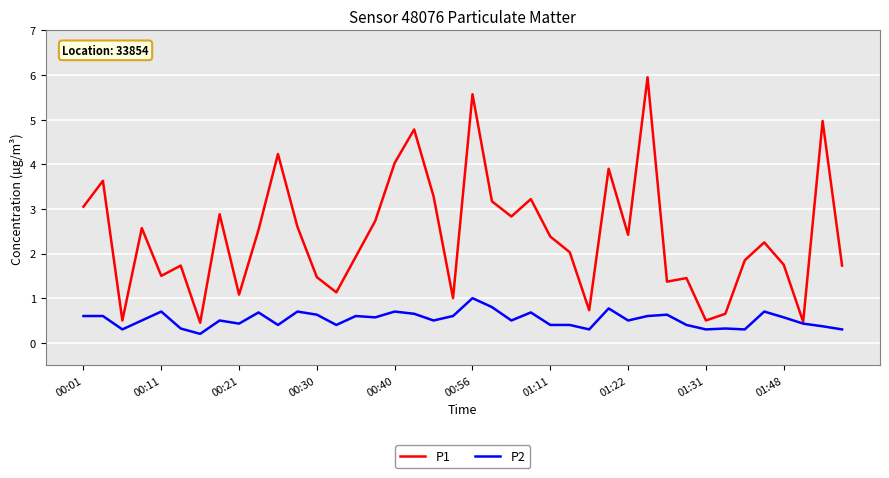

Which series has the largest total across all categories?

P1